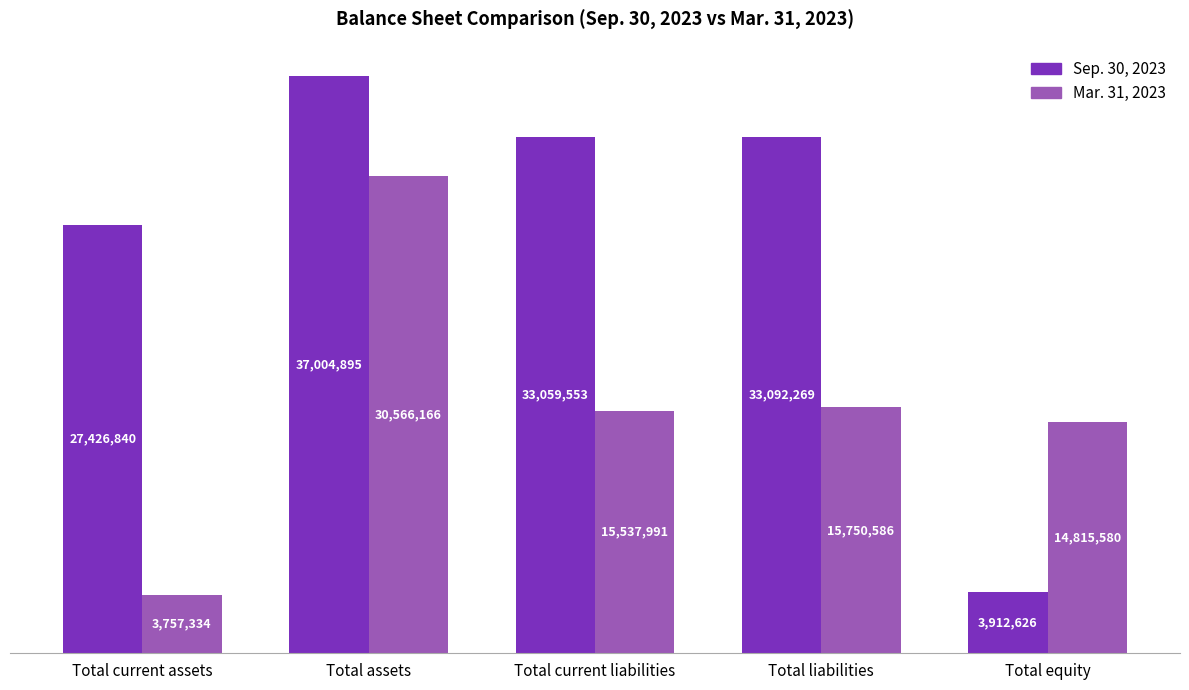

Are the bars grouped side by side (vs. stacked)?

Yes